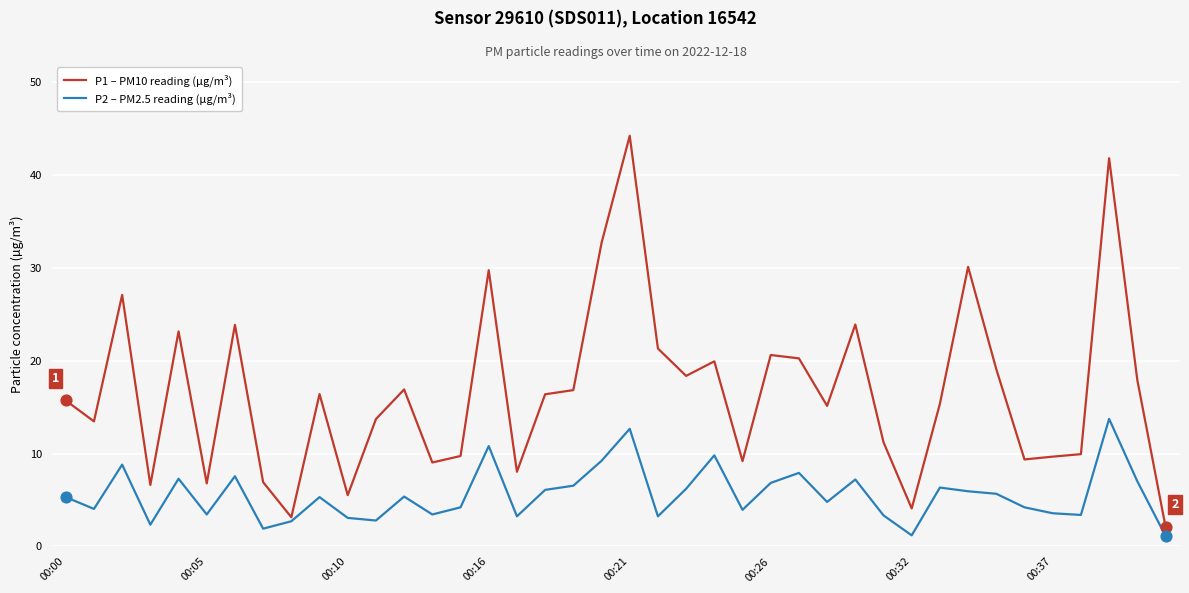

Which series has the largest range (max minus min)?

P1 – PM10 reading (µg/m³)